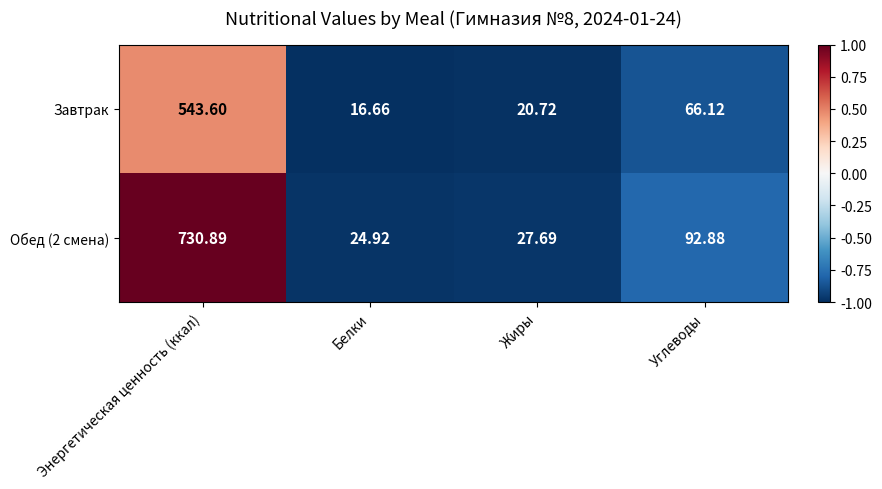

Where does the Завтрак series first go above 66?

Энергетическая ценность (ккал)